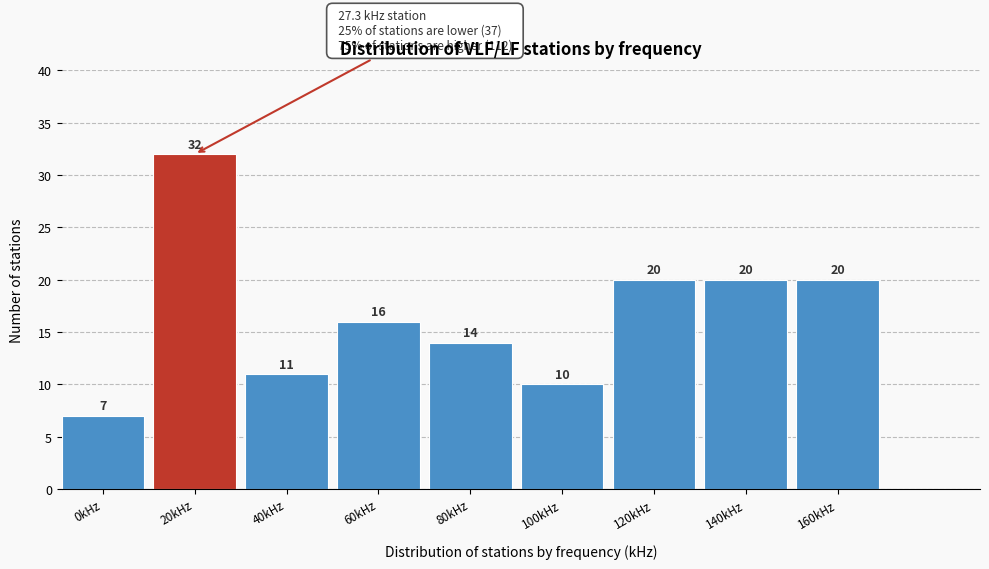

Reading left to right, what are all the values shown in this chart?

7	32	11	16	14	10	20	20	20